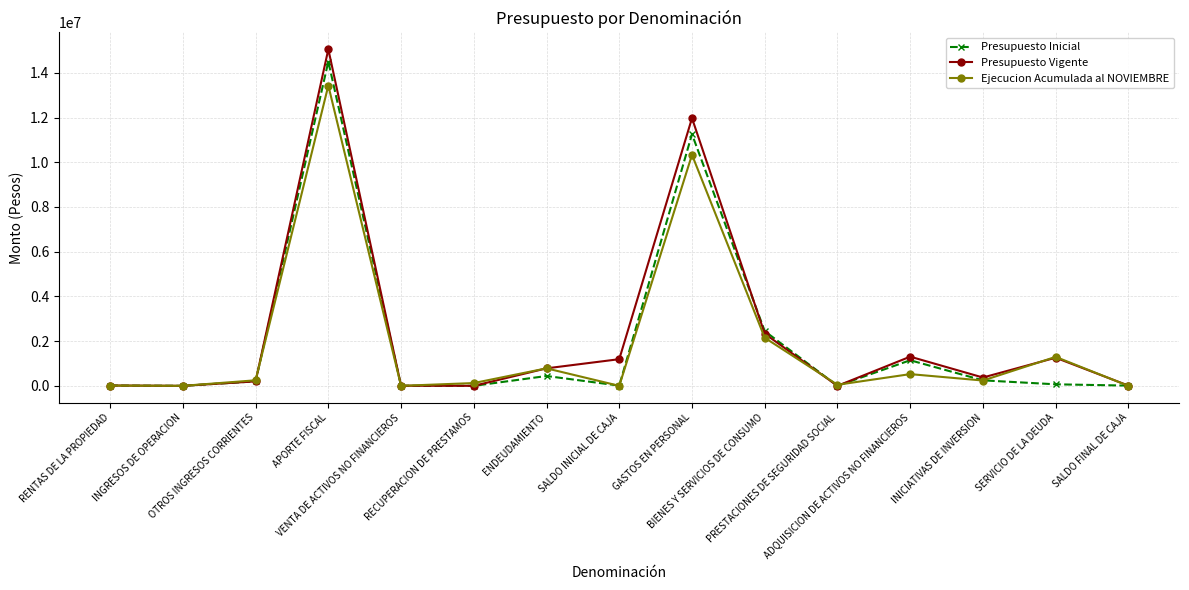

At which label is Presupuesto Vigente closest to 7526177?

GASTOS EN PERSONAL